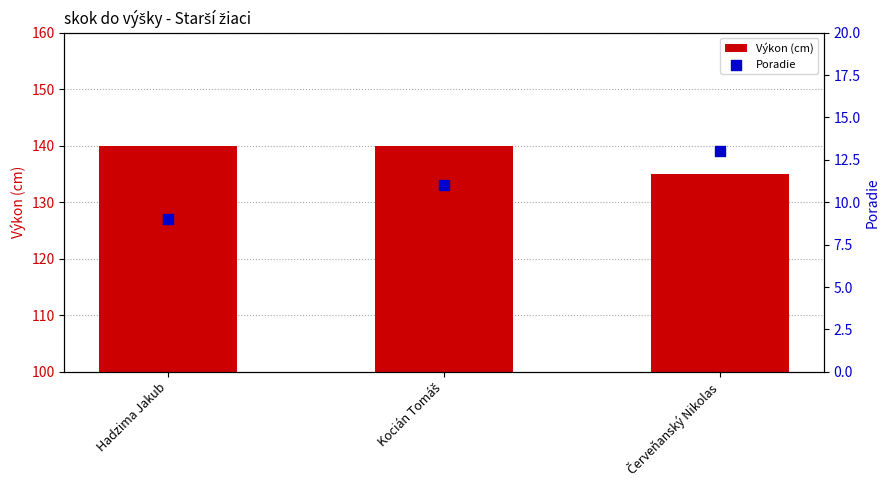

Which series has the largest Y range (max minus min)?

Výkon (cm)